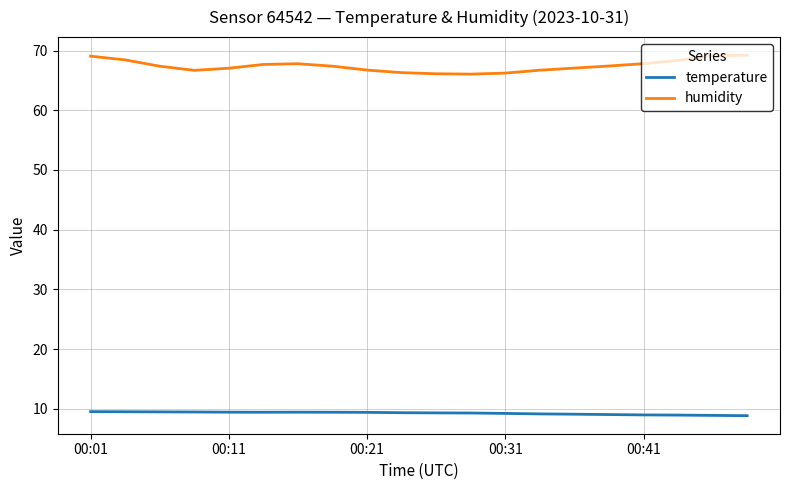

Which series has the largest total across all categories?

humidity